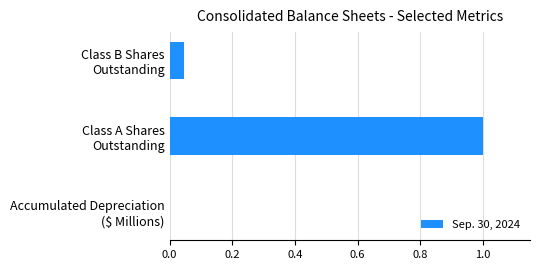

What is the sum of all values?

1.0